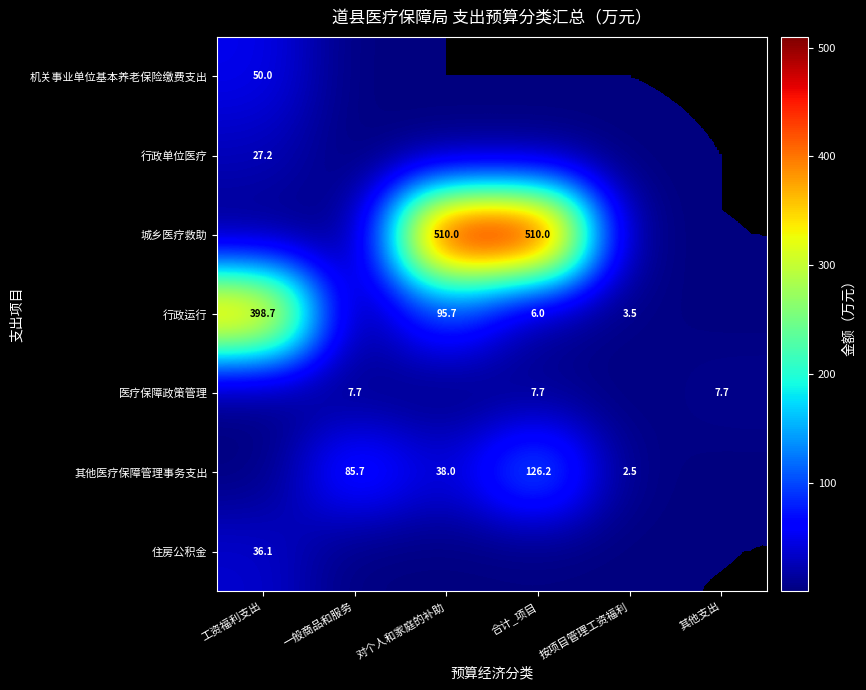

Which category has the highest value across all series?

对个人和家庭的补助